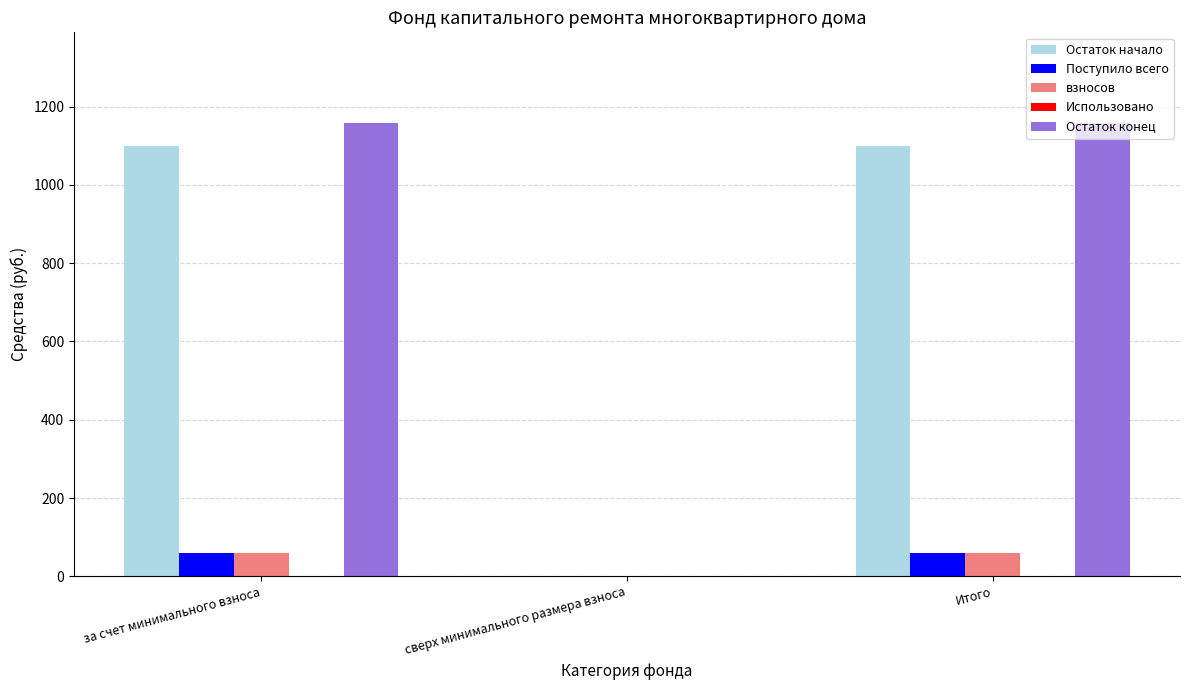

Are the bars horizontal?

No